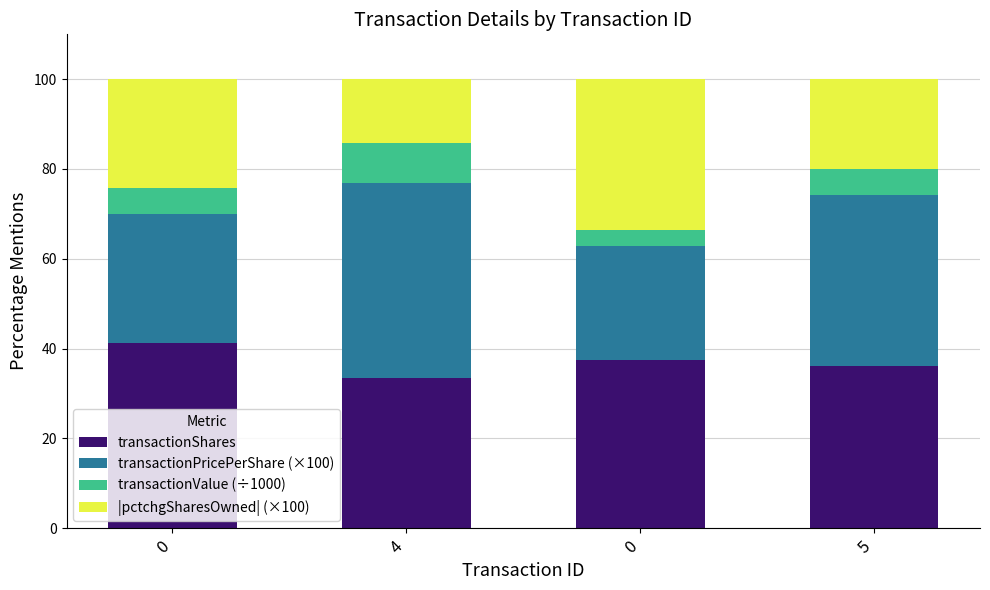

Are the bars horizontal?

No